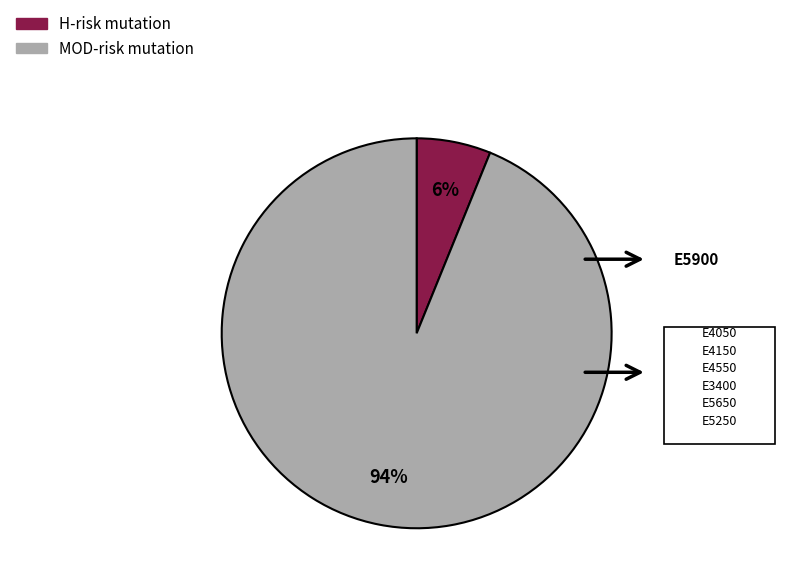

To the nearest percent, what is the average slice percentage?

50%